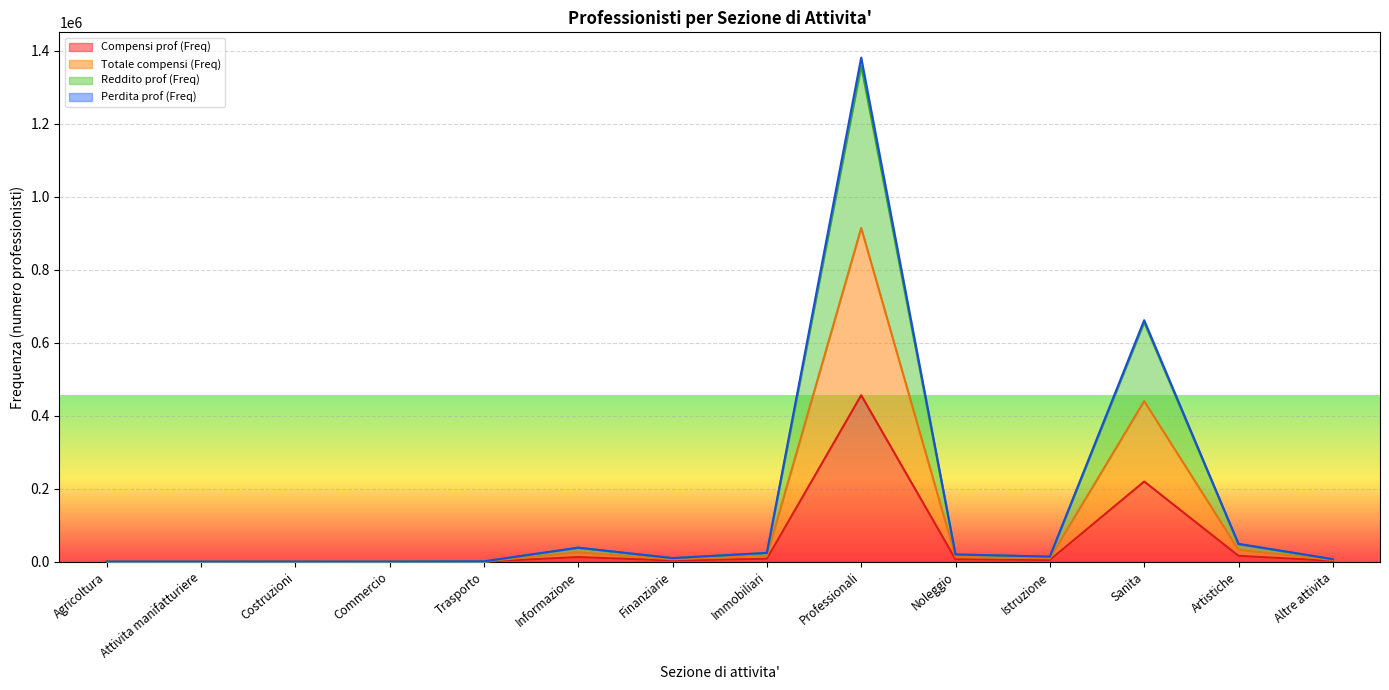

True or false: Compensi prof (Freq) and Totale compensi (Freq) intersect in this chart.

False